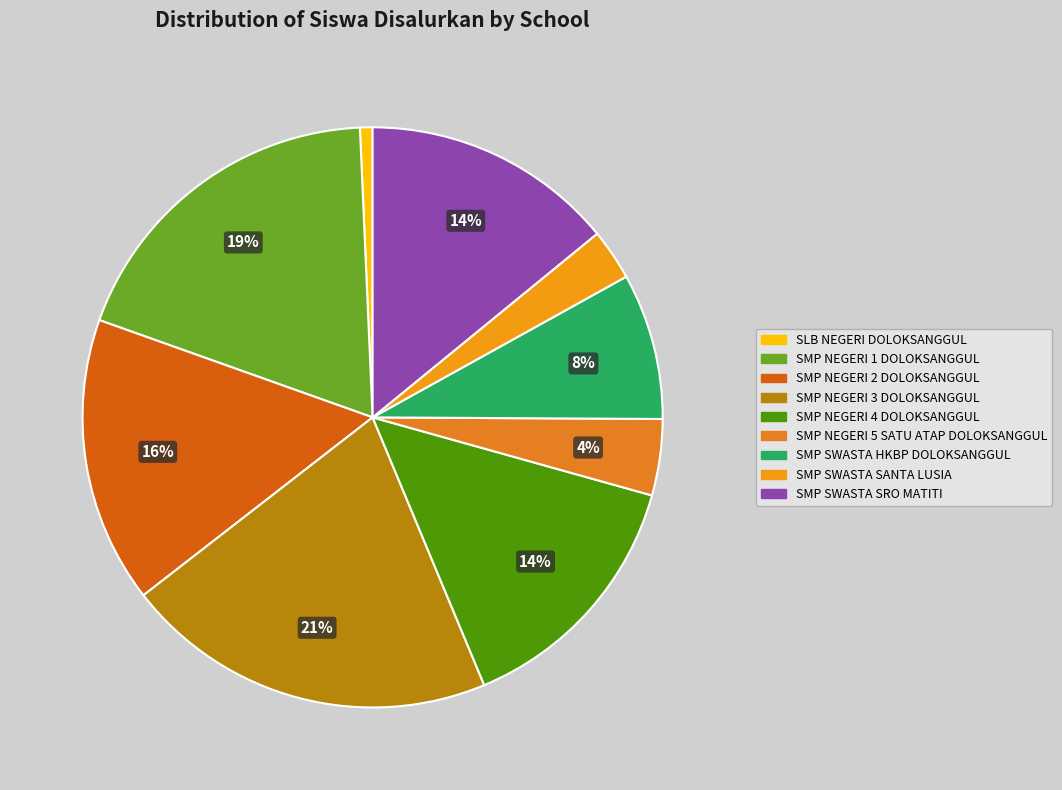

To the nearest percent, what is the average slice percentage?

11%